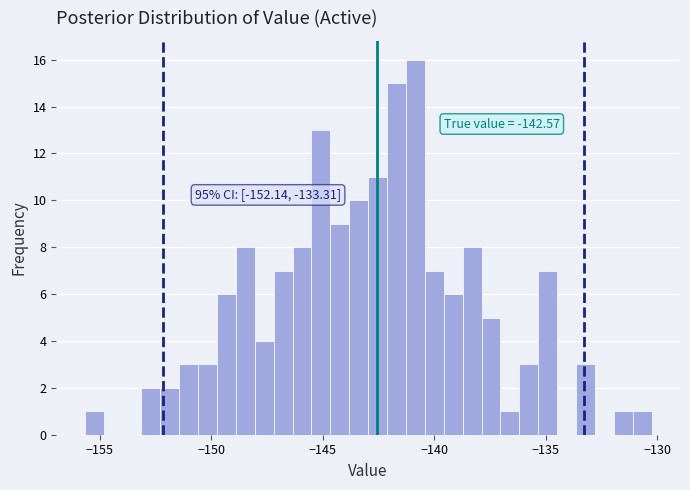

Read against the x-axis, roughly where is the centre of the tallest bar?

-141.0